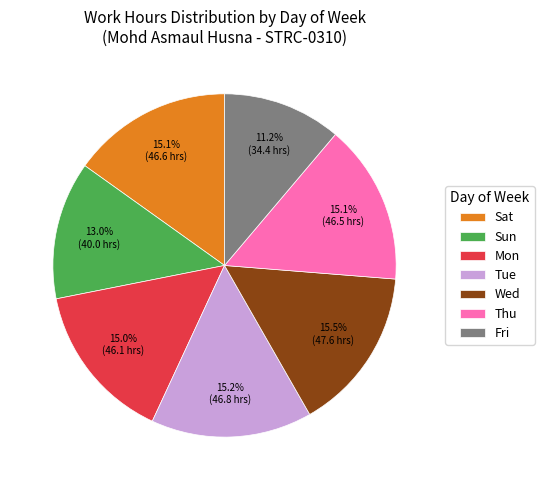

How many segments does this pie chart have?

7